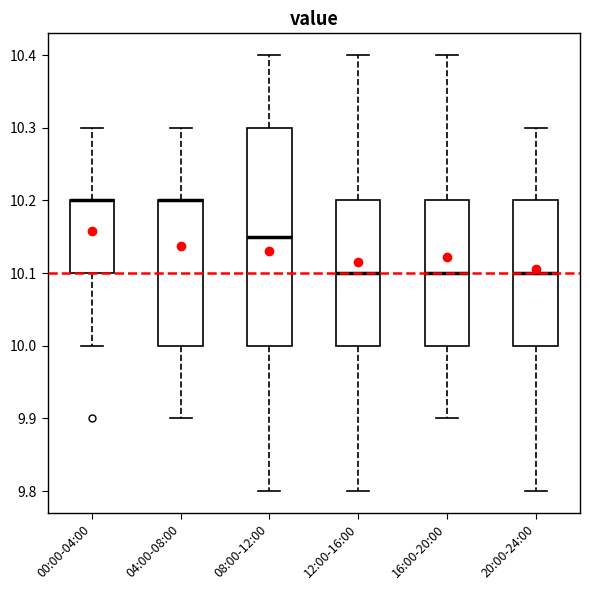

Reading left to right, transcribe this box plot: for each box, give where its median line is, the range the box spans, and where its two whiskers end, as read against the y-axis. The values are not printed on the chart, so give them approximately, as read against the axis.

00:00-04:00: median 10.20 (drawn on the box's upper edge), box 10.10 to 10.20, whiskers 10.00 to 10.30
04:00-08:00: median 10.20 (drawn on the box's upper edge), box 10.00 to 10.20, whiskers 9.90 to 10.30
08:00-12:00: median 10.15, box 10.00 to 10.30, whiskers 9.80 to 10.40
12:00-16:00: median 10.10, box 10.00 to 10.20, whiskers 9.80 to 10.40
16:00-20:00: median 10.10, box 10.00 to 10.20, whiskers 9.90 to 10.40
20:00-24:00: median 10.10, box 10.00 to 10.20, whiskers 9.80 to 10.30